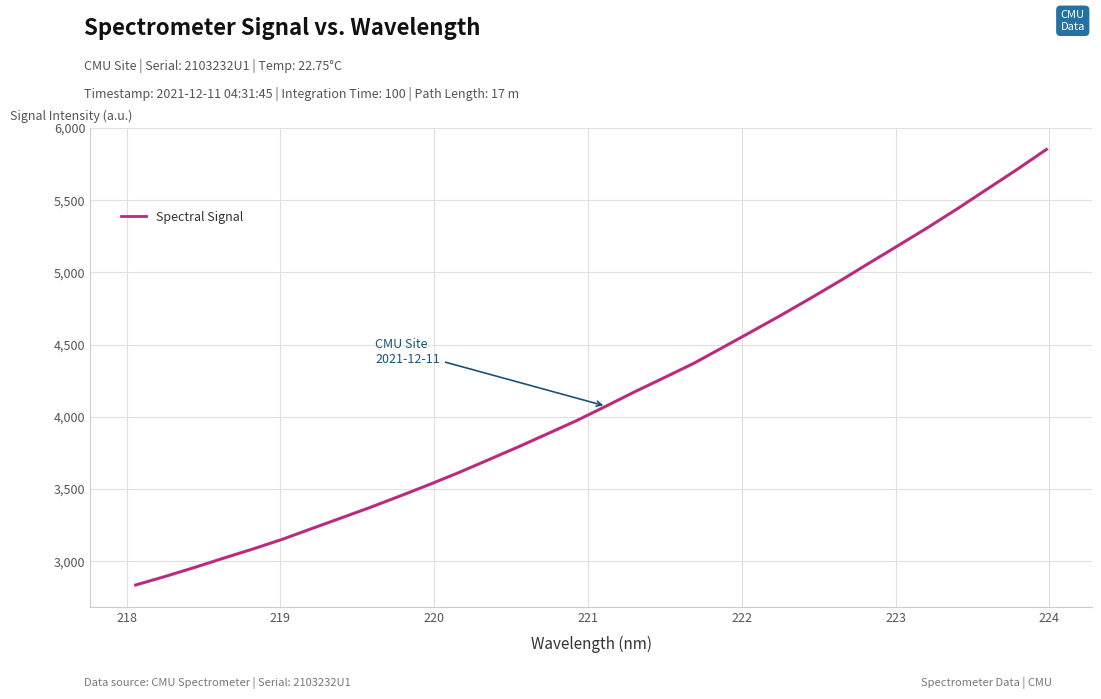

What is the greatest value displayed?

5852.1